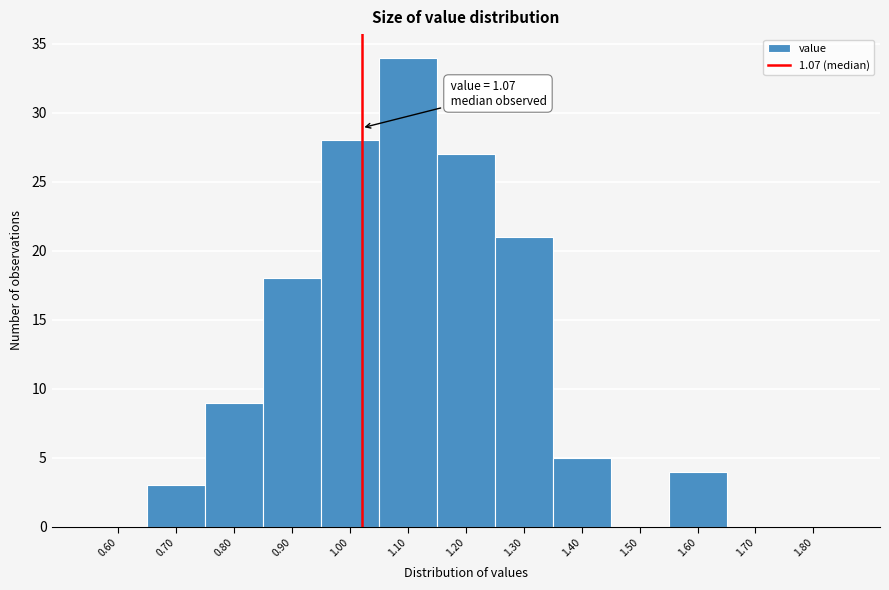

Reading left to right, extract all data points from this chart.

0.60=0	0.70=3	0.80=9	0.90=18	1.00=28	1.10=34	1.20=27	1.30=21	1.40=5	1.50=0	1.60=4	1.70=0	1.80=0